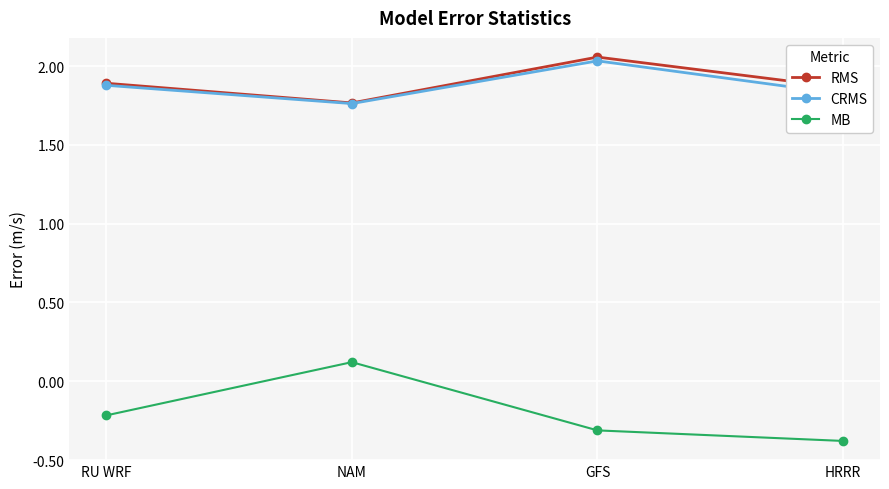

How many positive values does the MB series have?

1